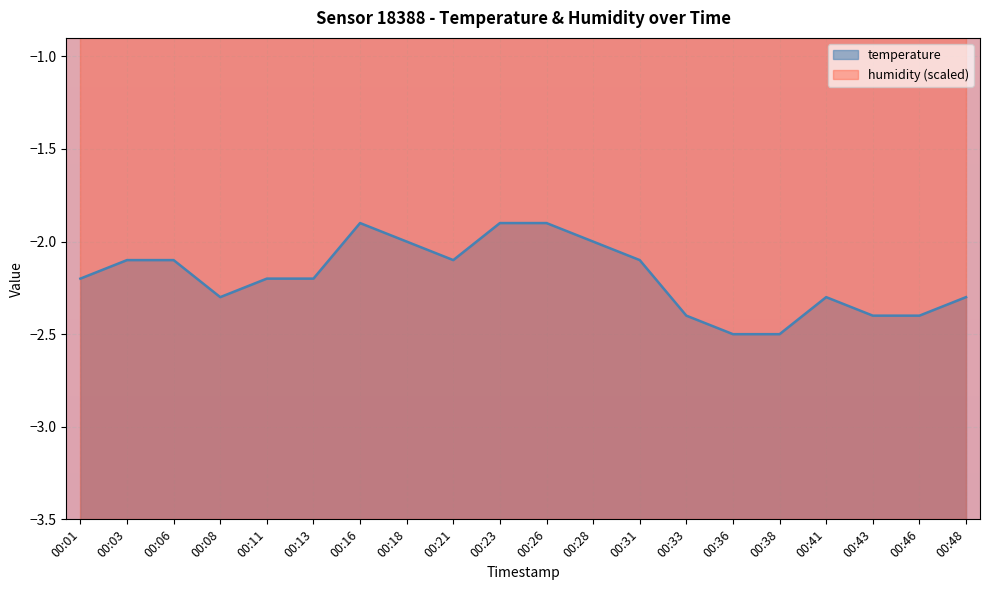

The chart shows a value of -2.4 at 00:33. True or false?

True